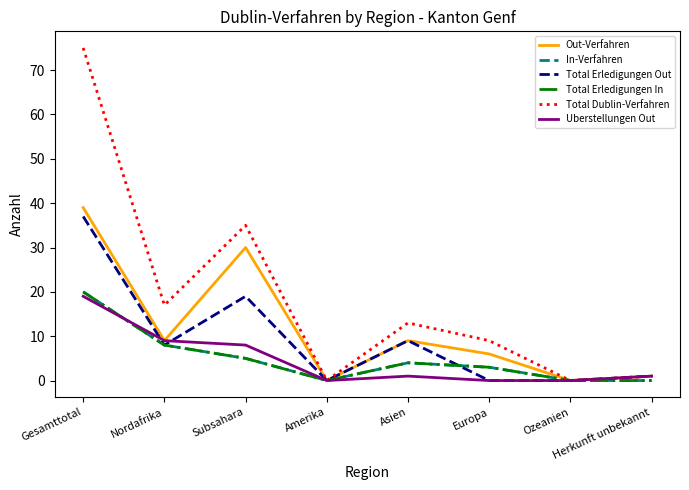

At which category is the sum across all series the highest?

Gesamttotal